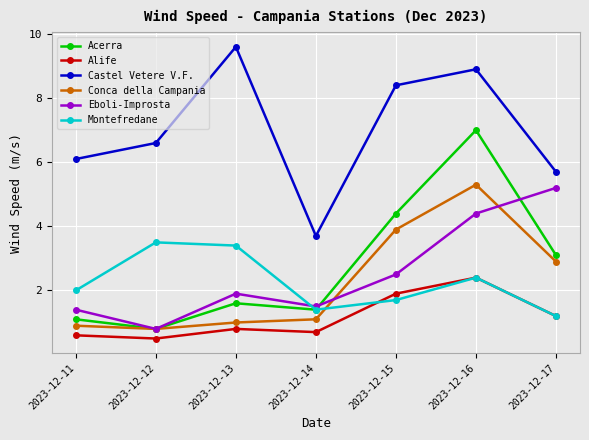

Is the value of Montefredane at 2023-12-14 greater than the value of Conca della Campania at 2023-12-14?

Yes